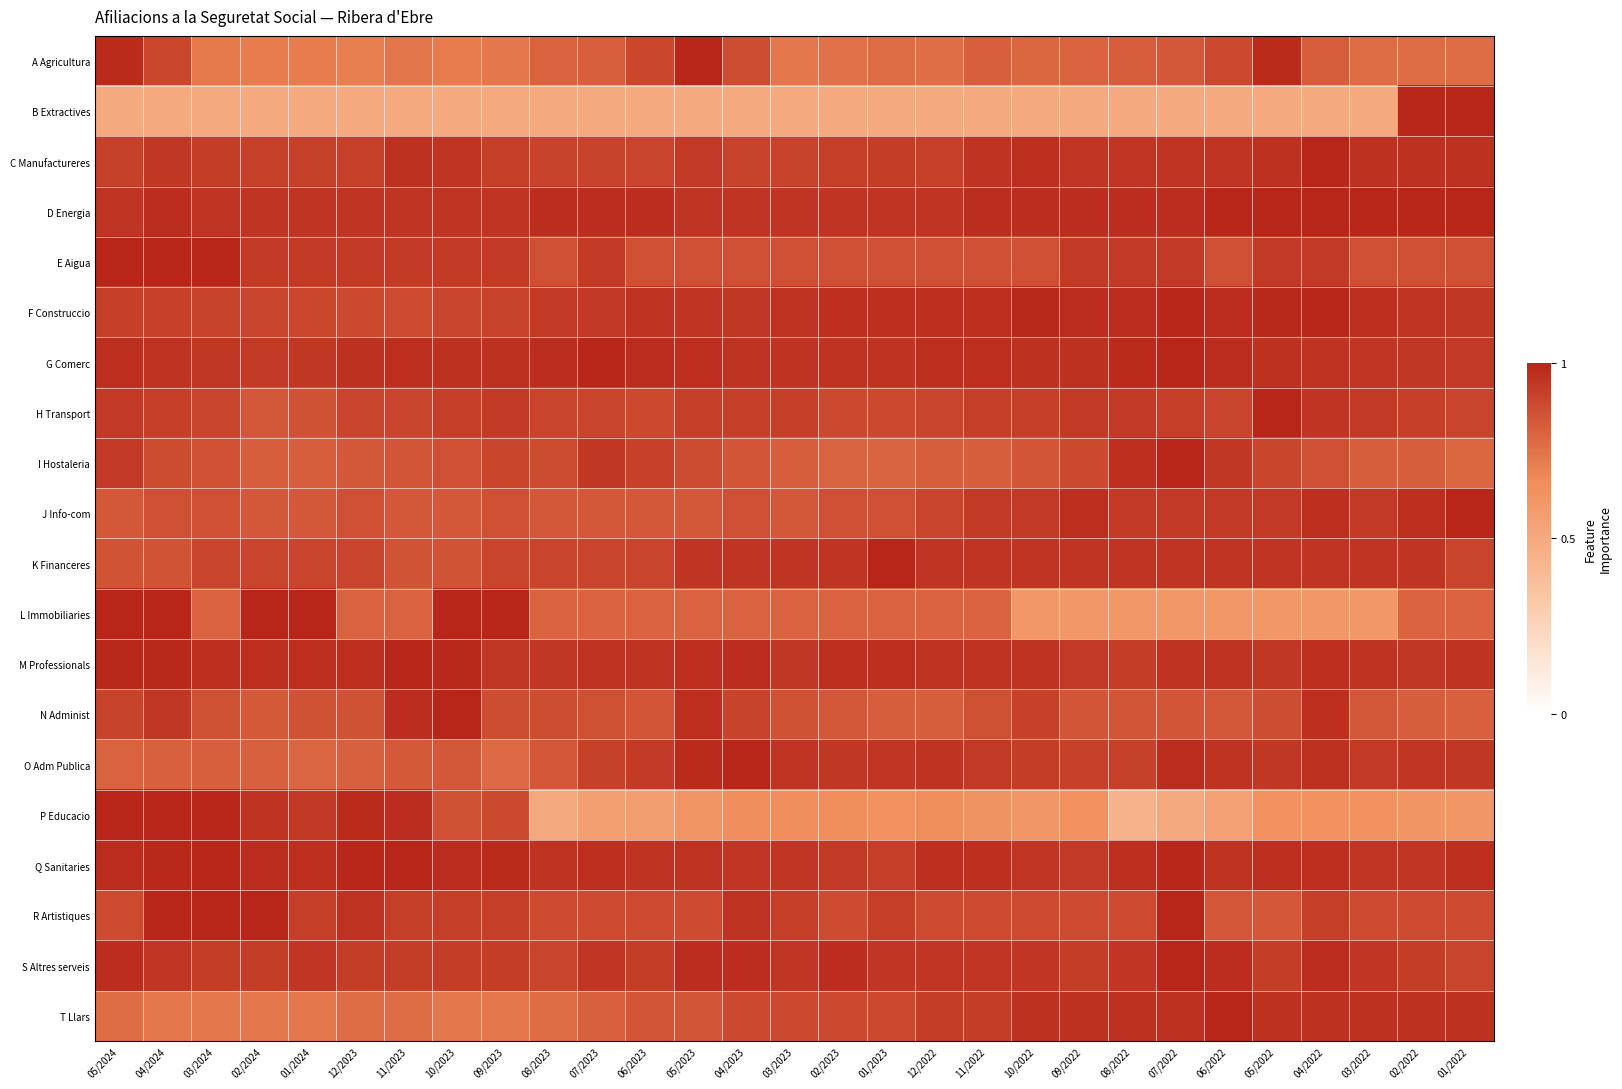

Which series changed the most between 01/2023 and 11/2022?

J Info-com